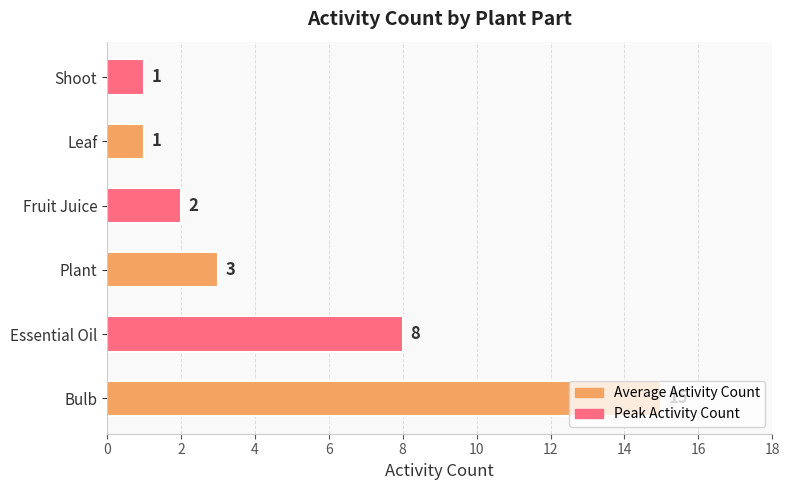

How many data points are less than 3?

3